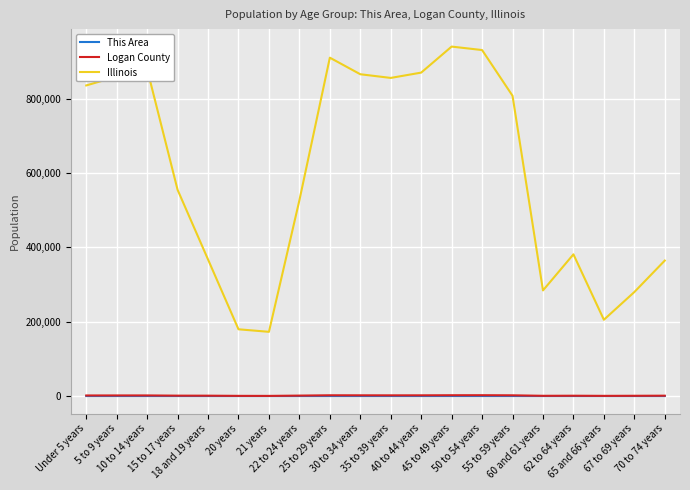

True or false: Logan County and This Area cross at least once.

False